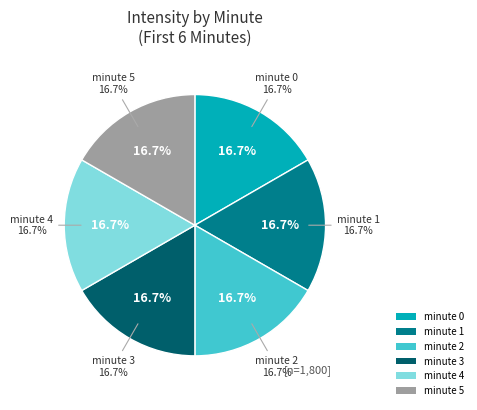

What is the smallest slice in the pie chart?

5